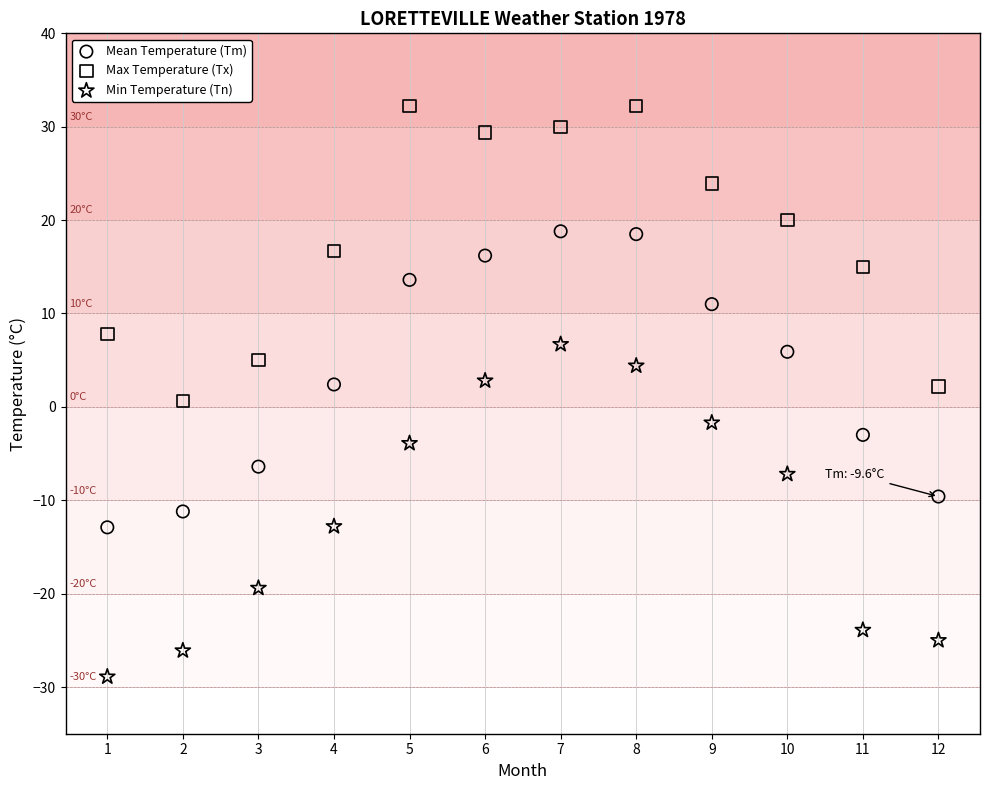

What are all the series names shown in the legend?

Mean Temperature (Tm), Max Temperature (Tx), Min Temperature (Tn)